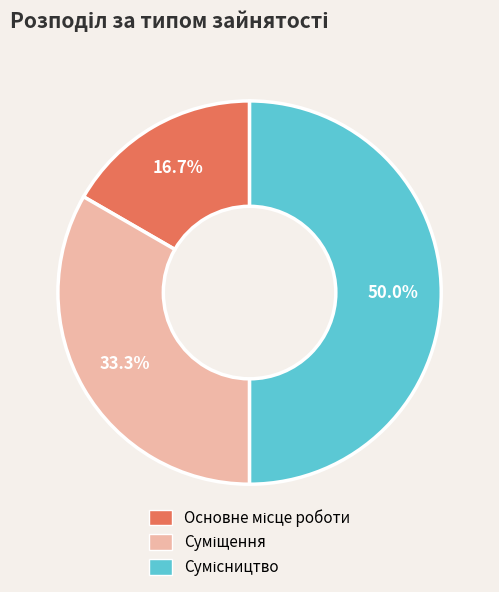

Count the number of slices in the pie.

3